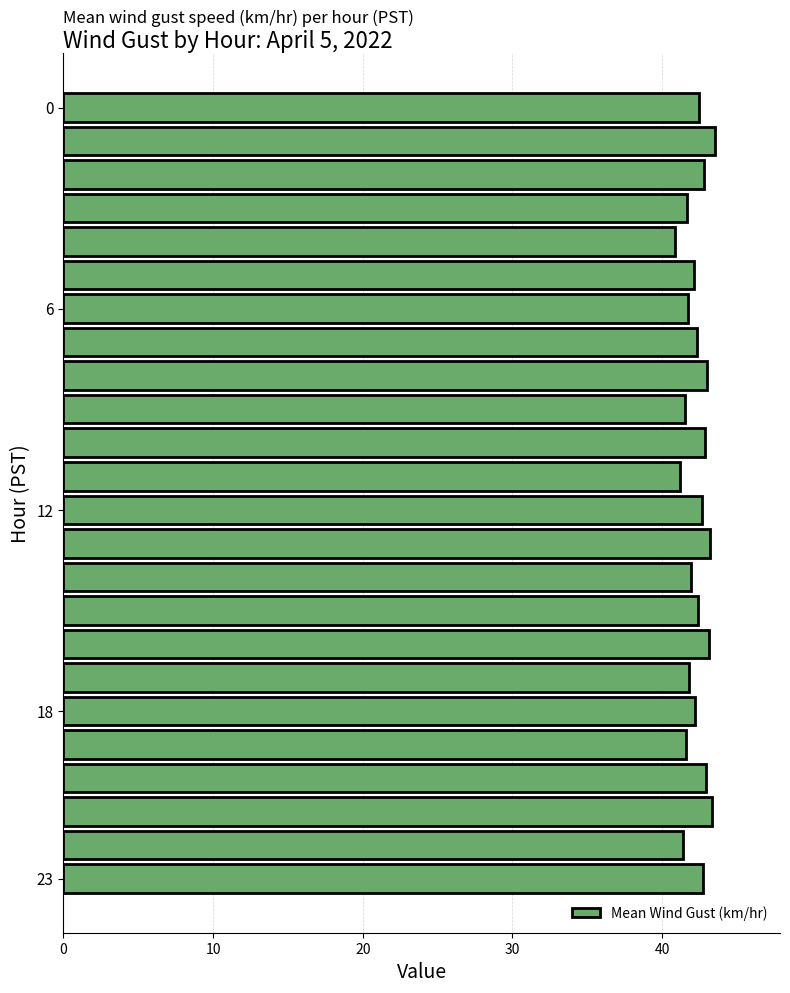

What is the greatest value displayed?

43.5